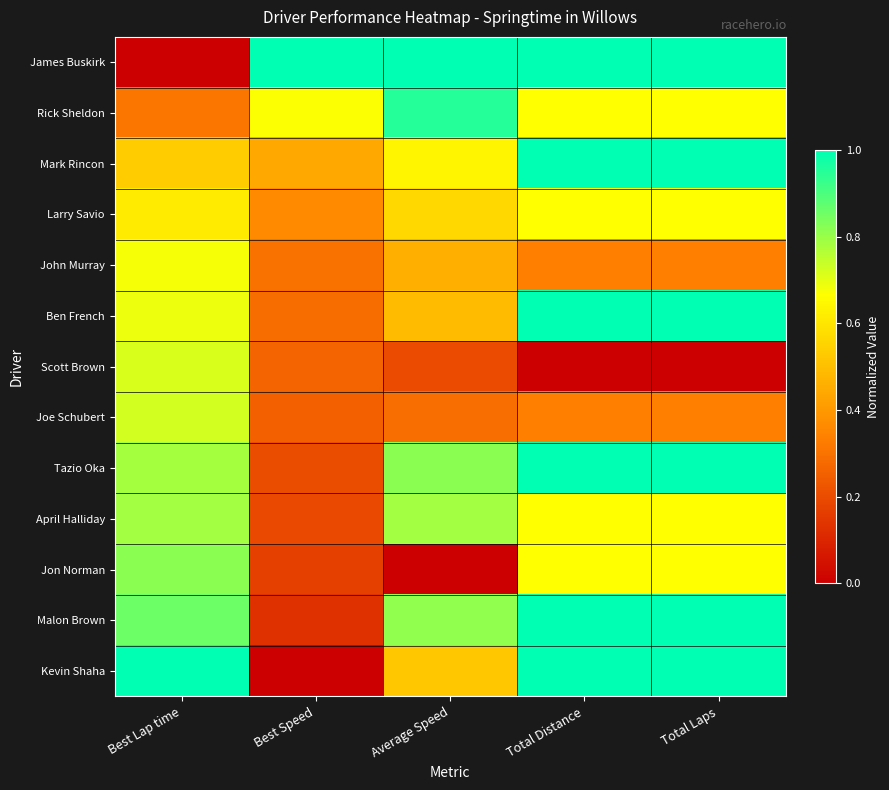

What is the difference between the highest and lowest values at Best Lap time?

1.0